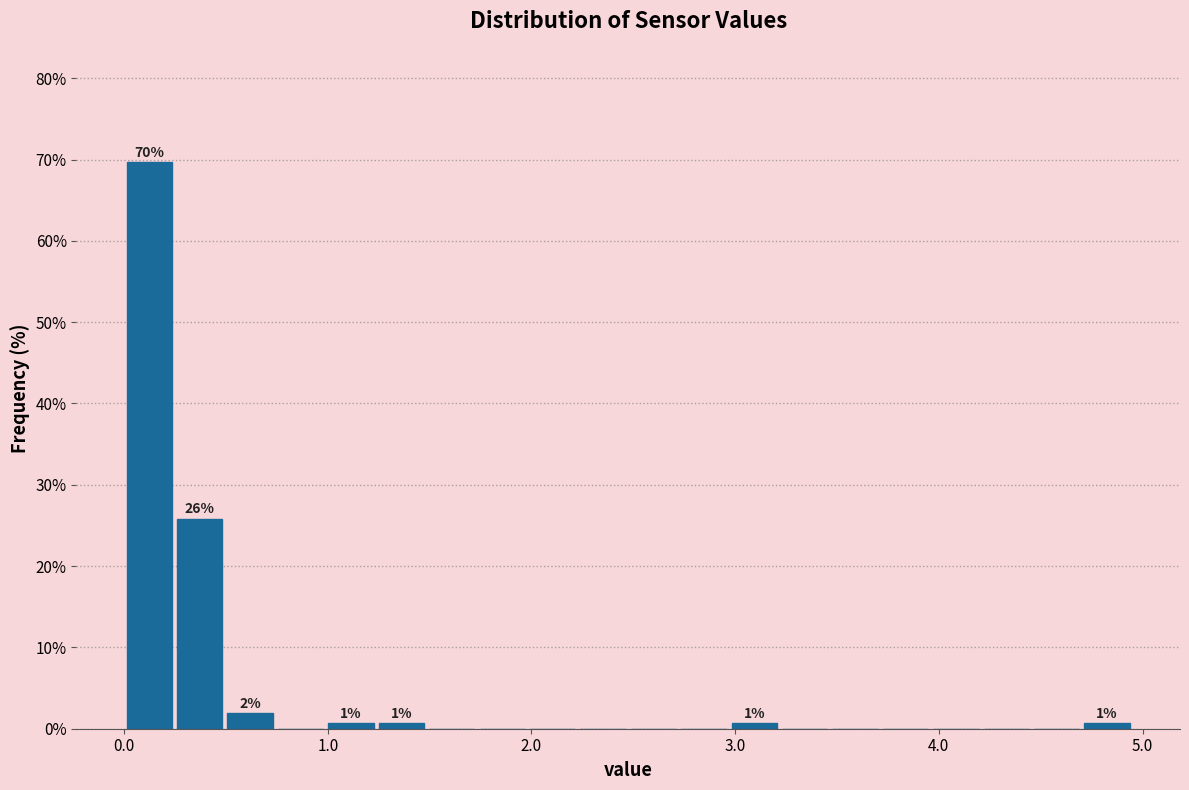

Around what value on the x-axis is the tallest bar? Give the approximate position of its centre, as read against the axis.

0.1